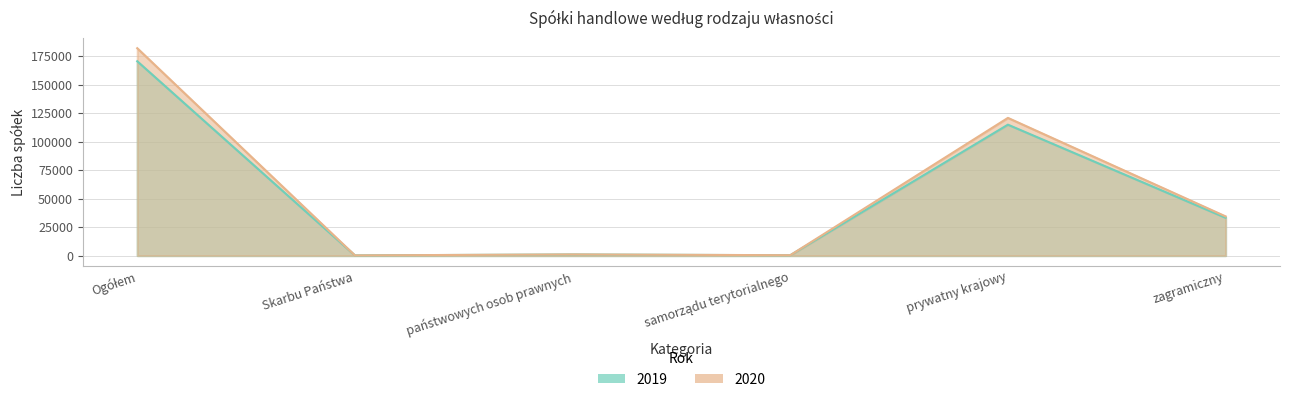

What is the difference between the maximum and minimum values in the 2020 series?

181758